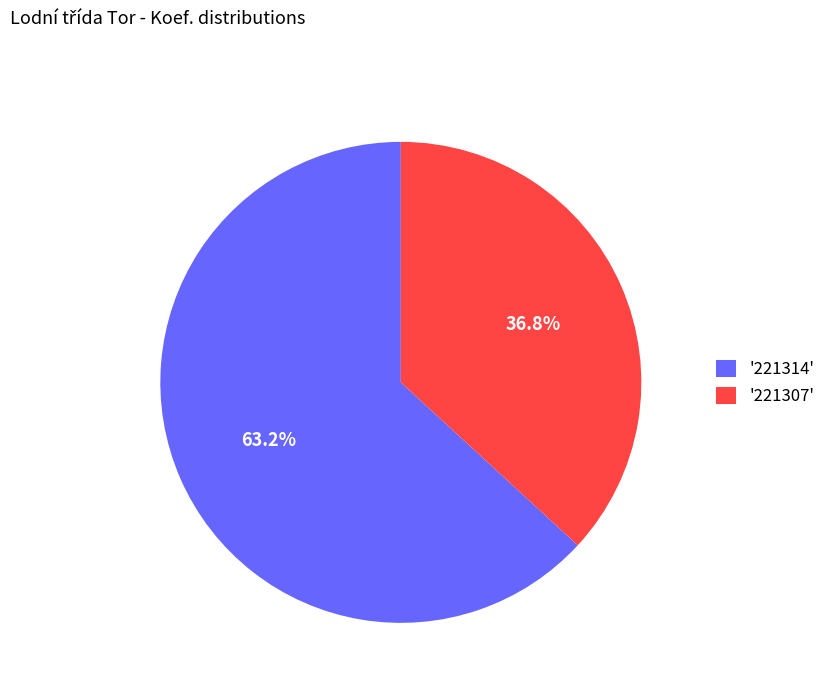

What is the majority slice?

'221314'